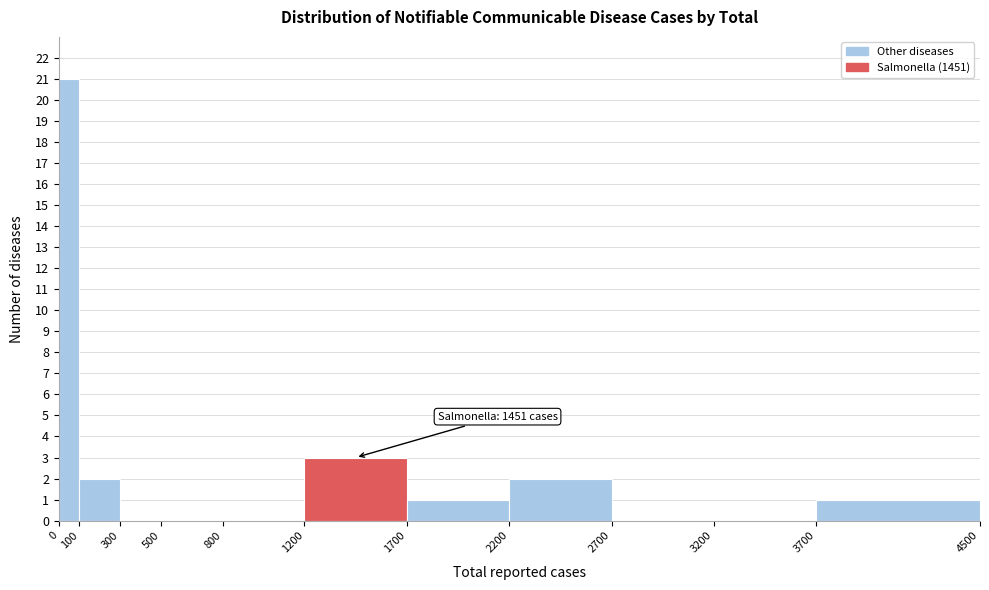

Which range on the x-axis has the tallest bar?

0 to 100